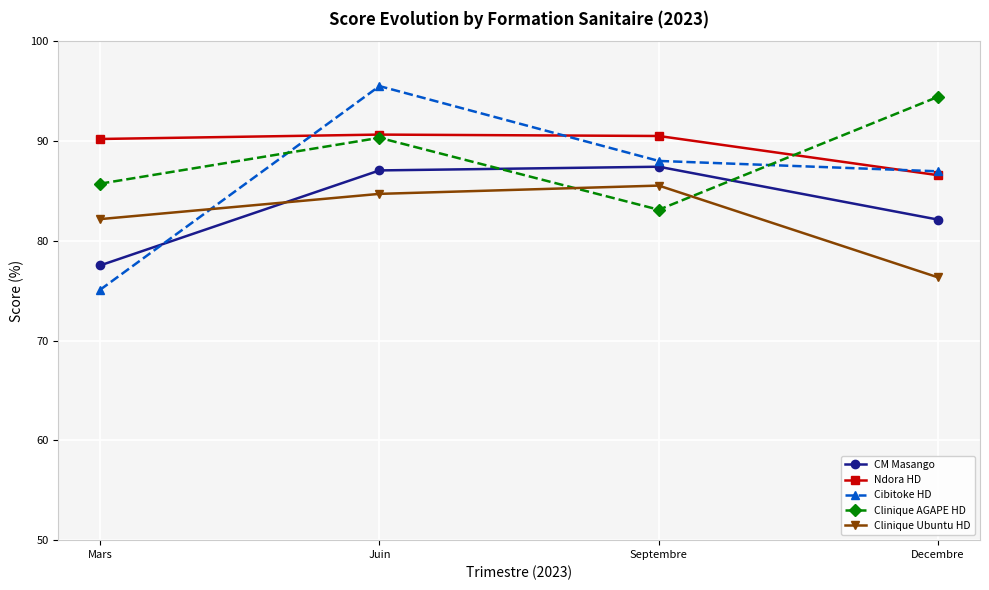

What is the label of the 2nd point from the right?

Septembre